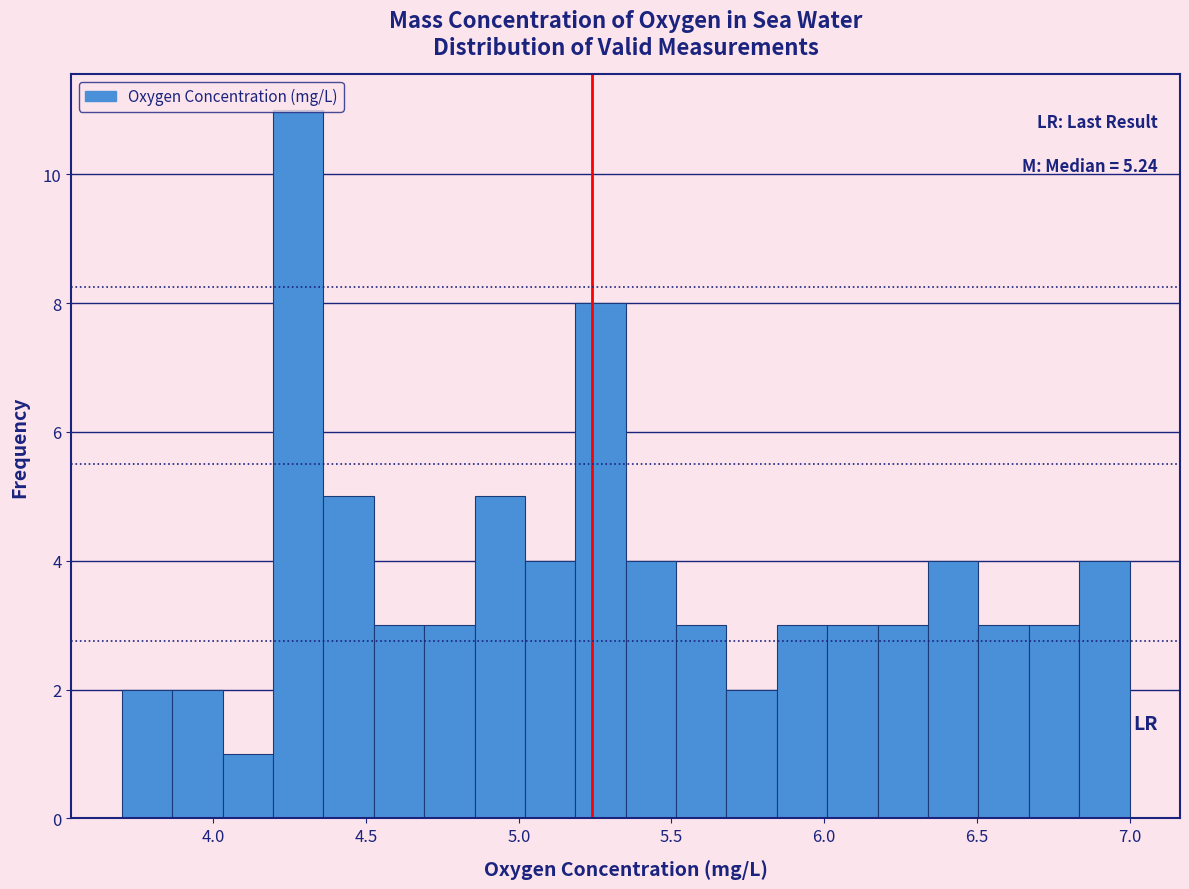

Read against the x-axis, roughly where is the centre of the tallest bar?

4.30